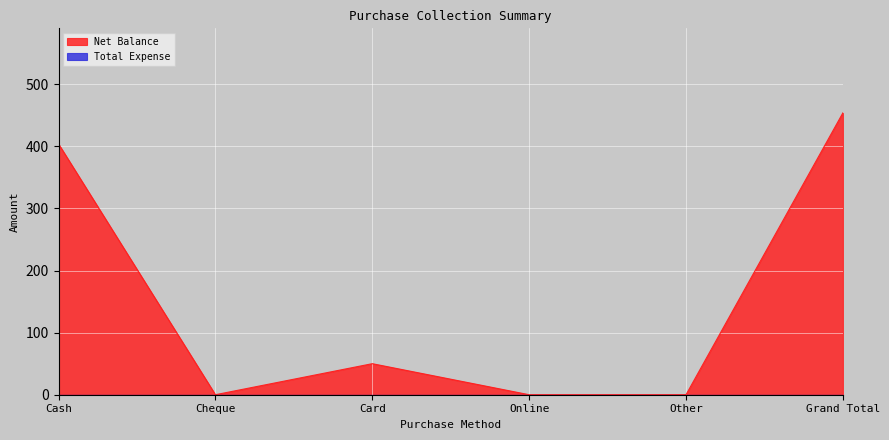

What is the label of the 5th point from the left?

Other